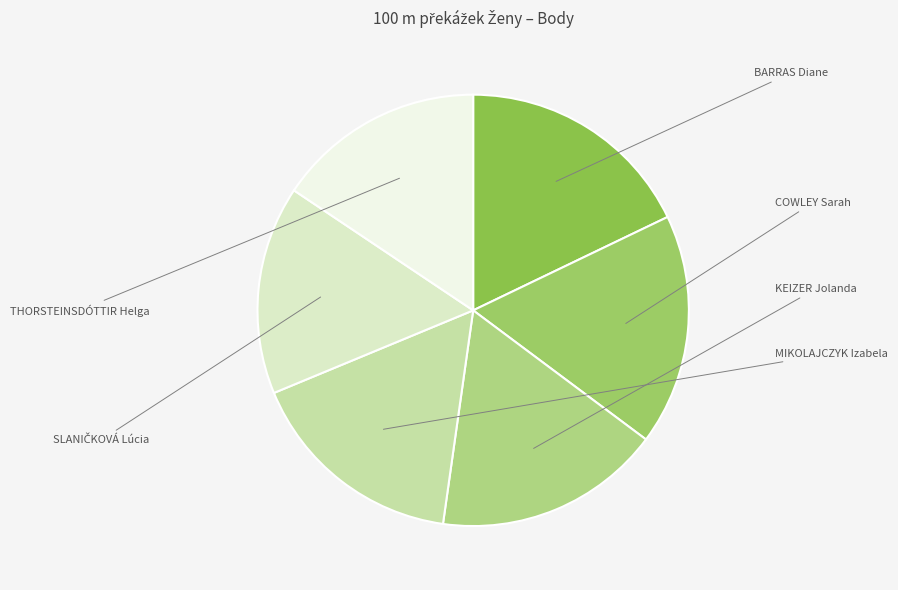

To the nearest percent, what portion does MIKOLAJCZYK Izabela represent?

17%